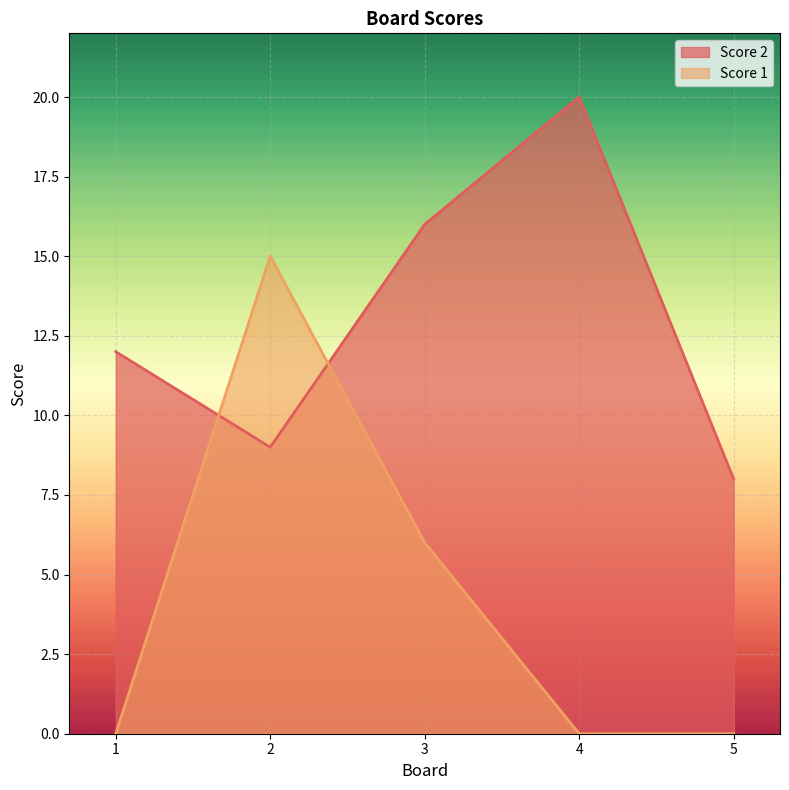

Which series changed the most between 4 and 5?

Score 2